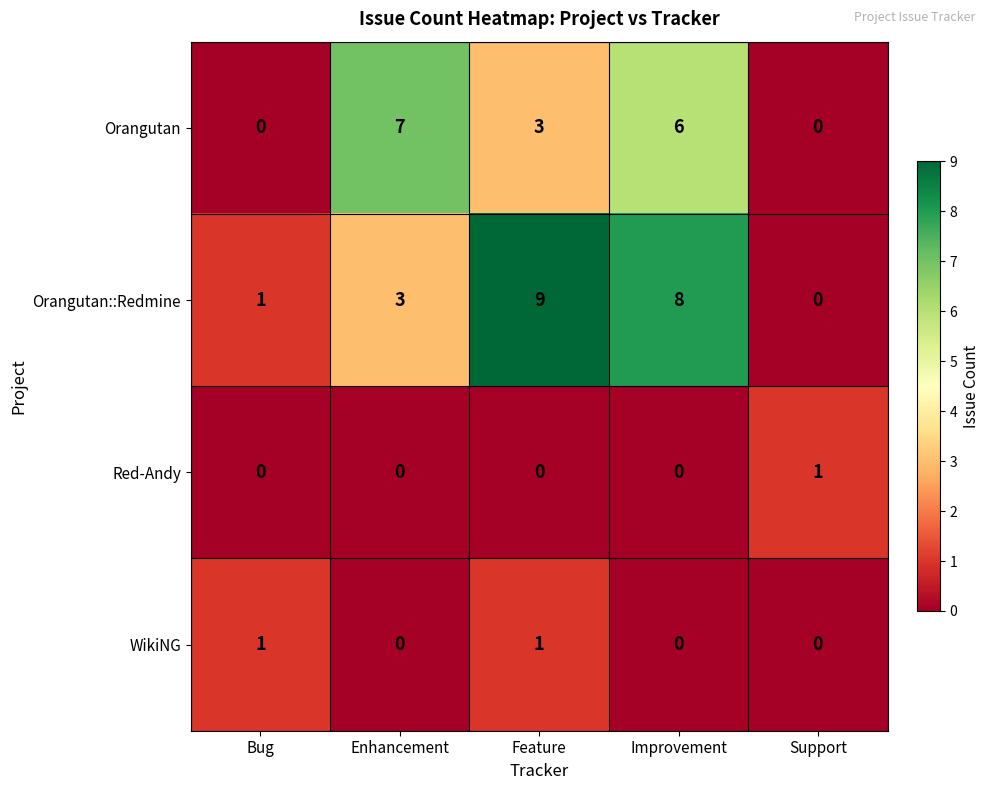

At which category is the sum across all series the highest?

Improvement